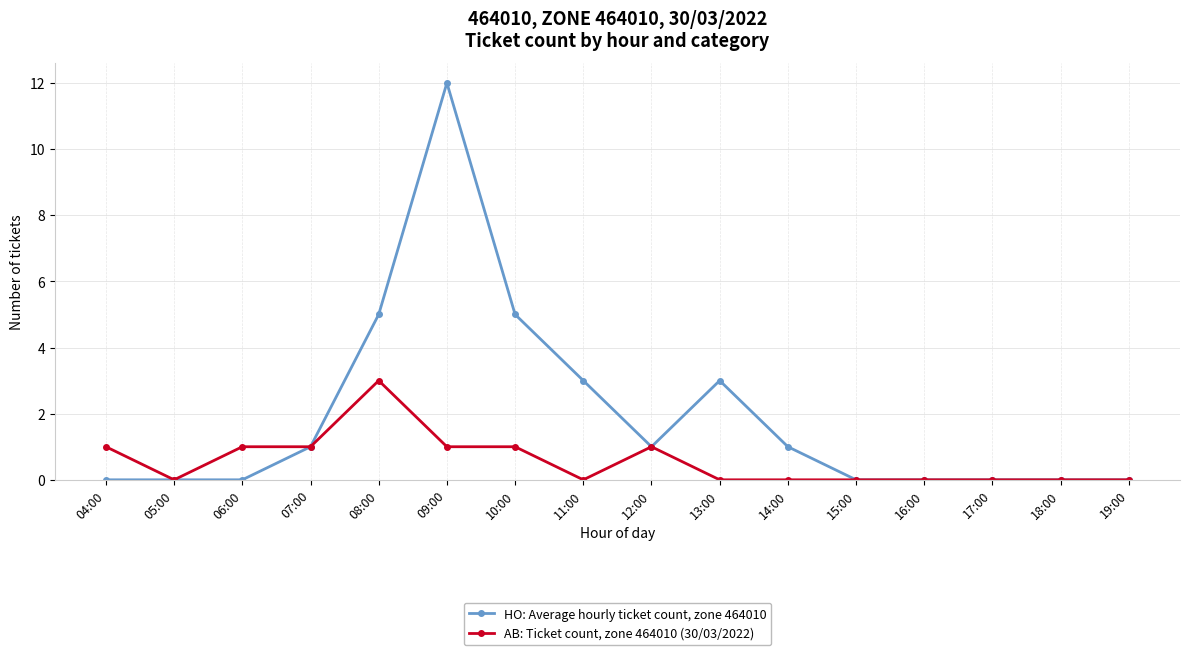

What is the total value across all series at 04:00?

1